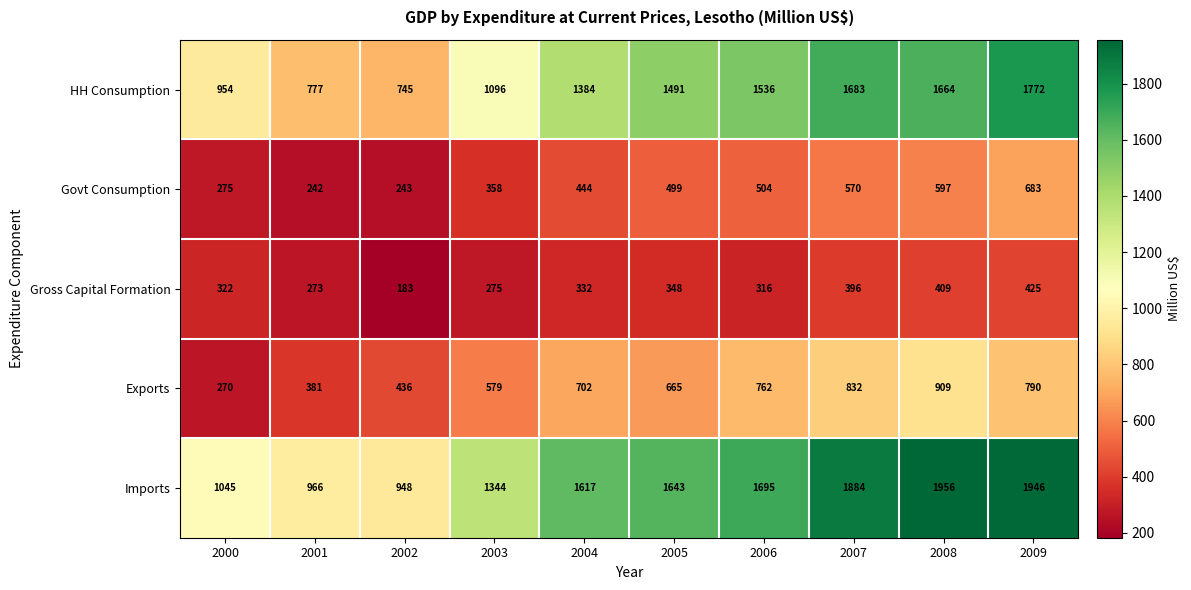

What is the difference between the Gross Capital Formation values at 2003 and 2002?

92